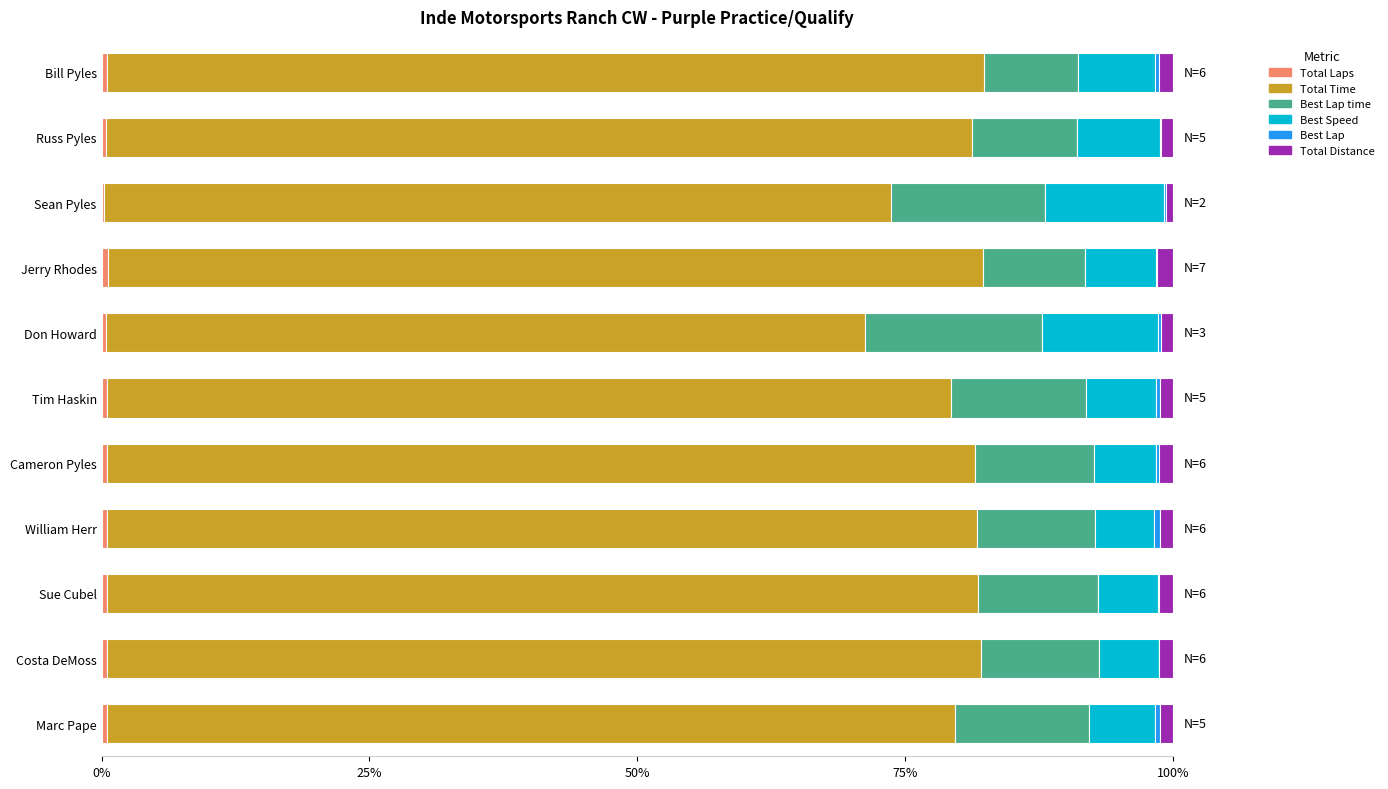

How many data points does each series have?

11